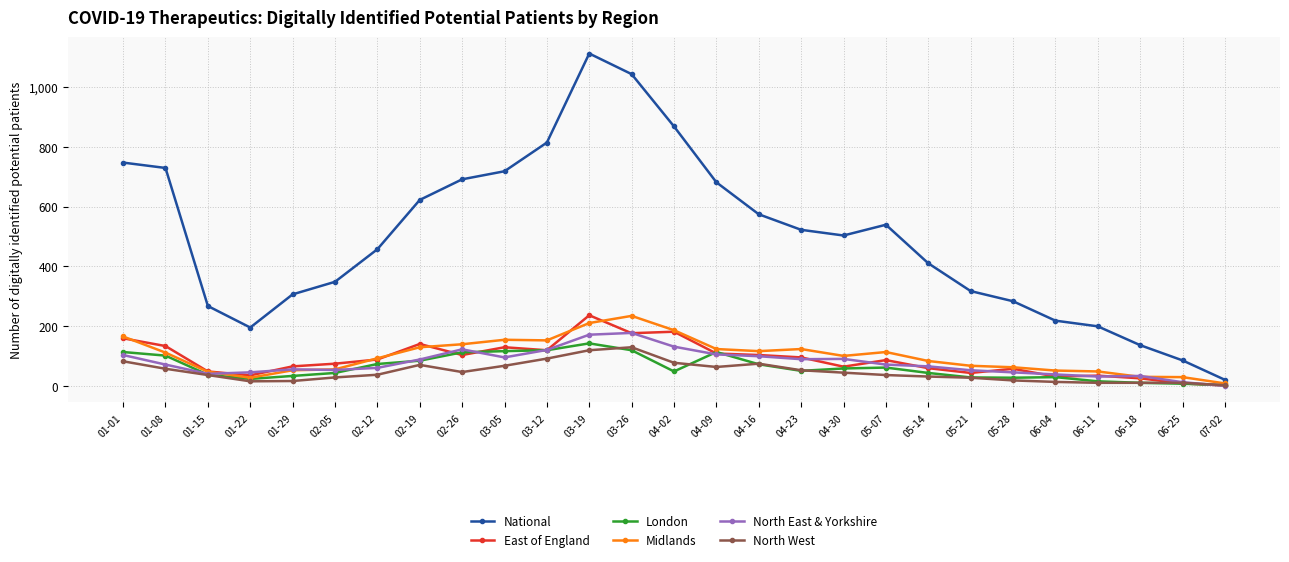

Which series has the largest range (max minus min)?

National